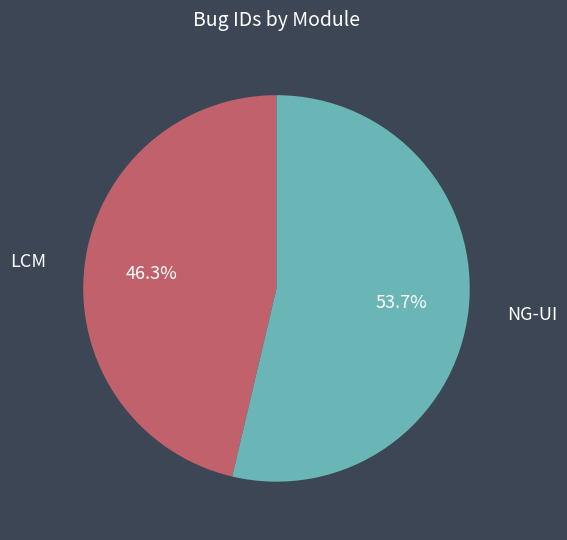

Approximately how many times larger is the value at LCM compared to NG-UI?

0.9